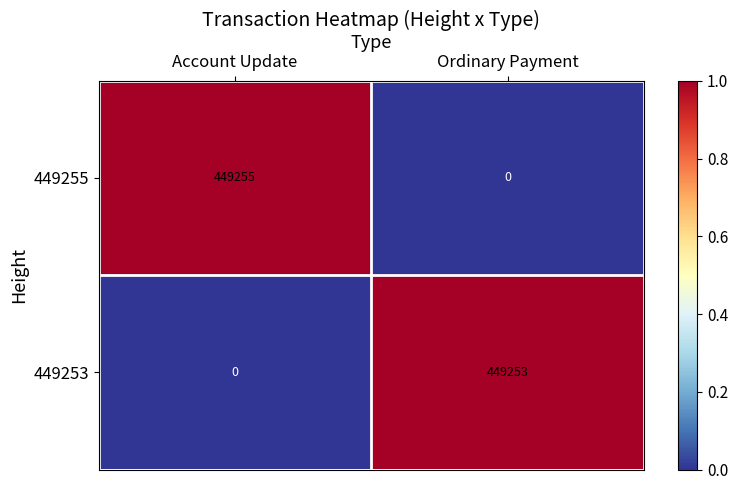

Reading left to right, list all the values displayed in this chart.

449255: Account Update=449255	Ordinary Payment=0
449253: Account Update=0	Ordinary Payment=449253